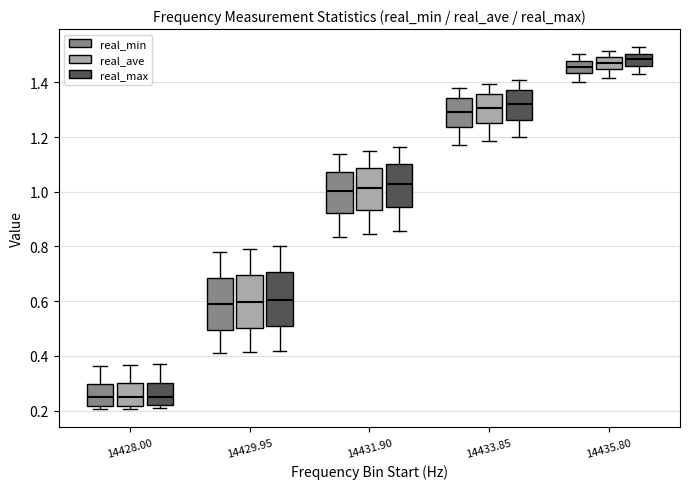

Reading left to right, read every box against the y-axis: the position of its median line, the range the box covers, and the ends of its whiskers. The values are not printed on the chart, so give them approximately, as read against the axis.

14428.00 (real_min): median 0.24, box 0.22 to 0.30, whiskers 0.20 to 0.36
14428.00 (real_ave): median 0.24, box 0.22 to 0.30, whiskers 0.20 to 0.36
14428.00 (real_max): median 0.24, box 0.22 to 0.30, whiskers 0.20 to 0.38
14429.95 (real_min): median 0.58, box 0.50 to 0.68, whiskers 0.40 to 0.78
14429.95 (real_ave): median 0.60, box 0.50 to 0.70, whiskers 0.42 to 0.80
14429.95 (real_max): median 0.60, box 0.50 to 0.70, whiskers 0.42 to 0.80
14431.90 (real_min): median 1.00, box 0.92 to 1.08, whiskers 0.84 to 1.14
14431.90 (real_ave): median 1.02, box 0.94 to 1.08, whiskers 0.84 to 1.16
14431.90 (real_max): median 1.02, box 0.94 to 1.10, whiskers 0.86 to 1.16
14433.85 (real_min): median 1.30, box 1.24 to 1.34, whiskers 1.18 to 1.38
14433.85 (real_ave): median 1.30, box 1.24 to 1.36, whiskers 1.18 to 1.40
14433.85 (real_max): median 1.32, box 1.26 to 1.38, whiskers 1.20 to 1.40
14435.80 (real_min): median 1.46, box 1.44 to 1.48, whiskers 1.40 to 1.50
14435.80 (real_ave): median 1.48, box 1.44 to 1.50, whiskers 1.42 to 1.52
14435.80 (real_max): median 1.48, box 1.46 to 1.50, whiskers 1.44 to 1.52